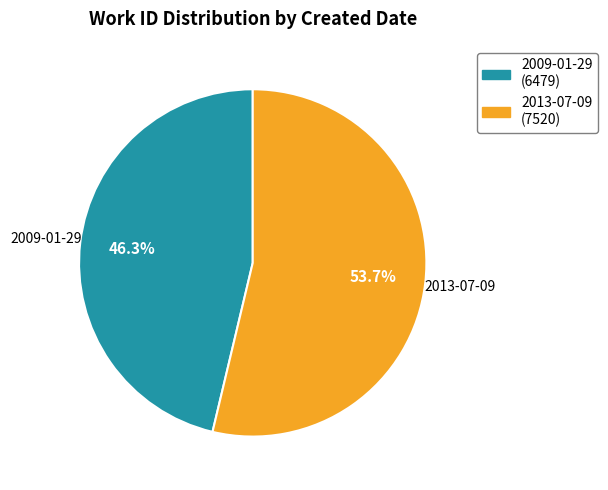

How many slices are in this pie chart?

2